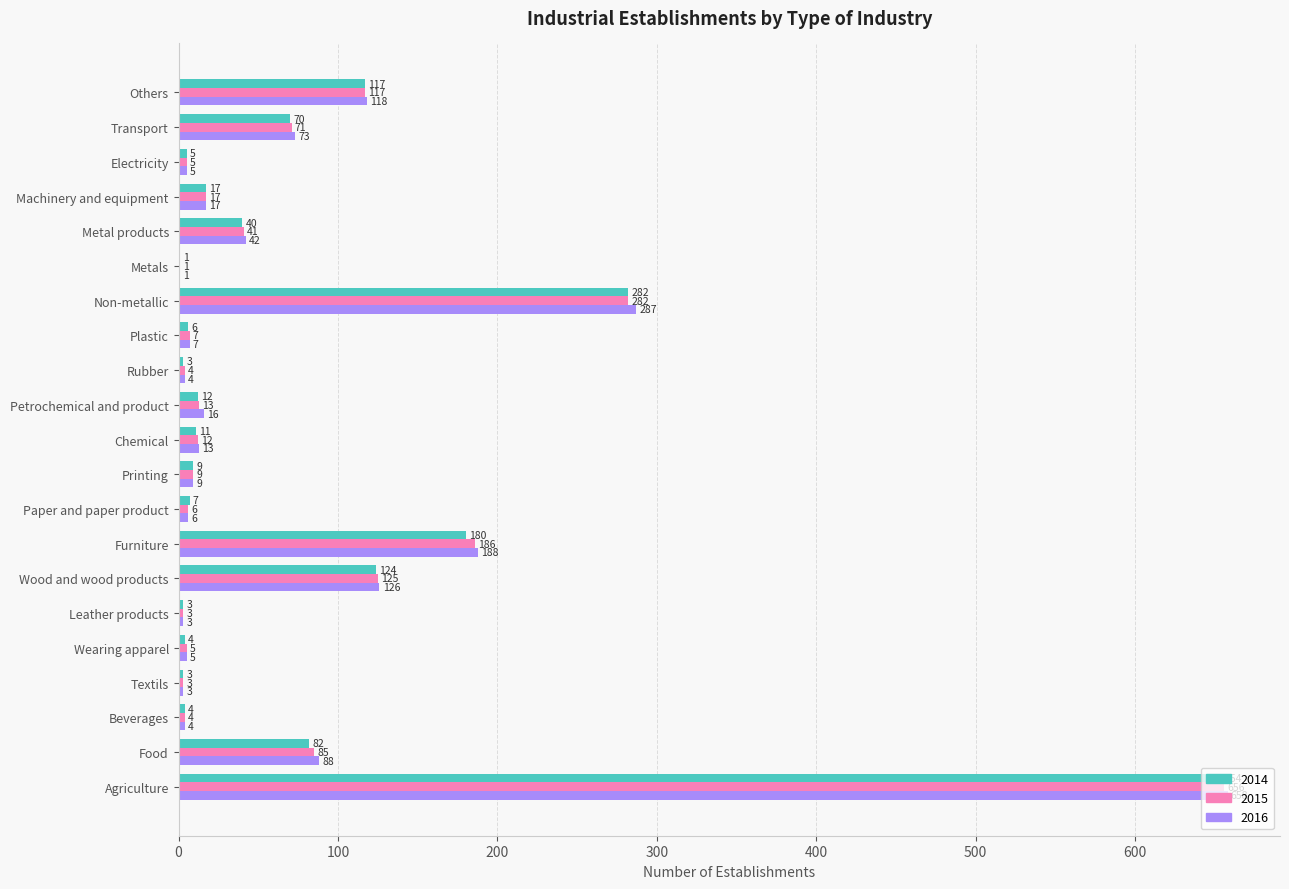

Which series changed the most between Printing and Rubber?

2014